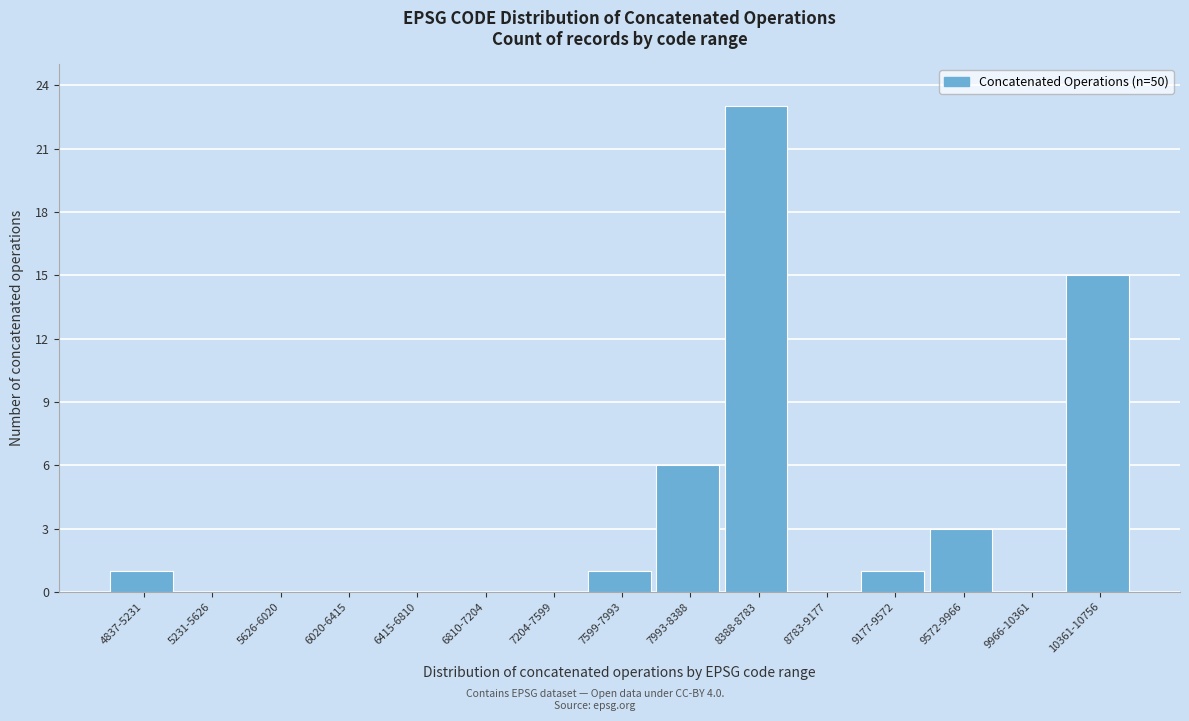

Reading left to right, transcribe all the data shown in this chart.

4837-5231=1	5231-5626=0	5626-6020=0	6020-6415=0	6415-6810=0	6810-7204=0	7204-7599=0	7599-7993=1	7993-8388=6	8388-8783=23	8783-9177=0	9177-9572=1	9572-9966=3	9966-10361=0	10361-10756=15